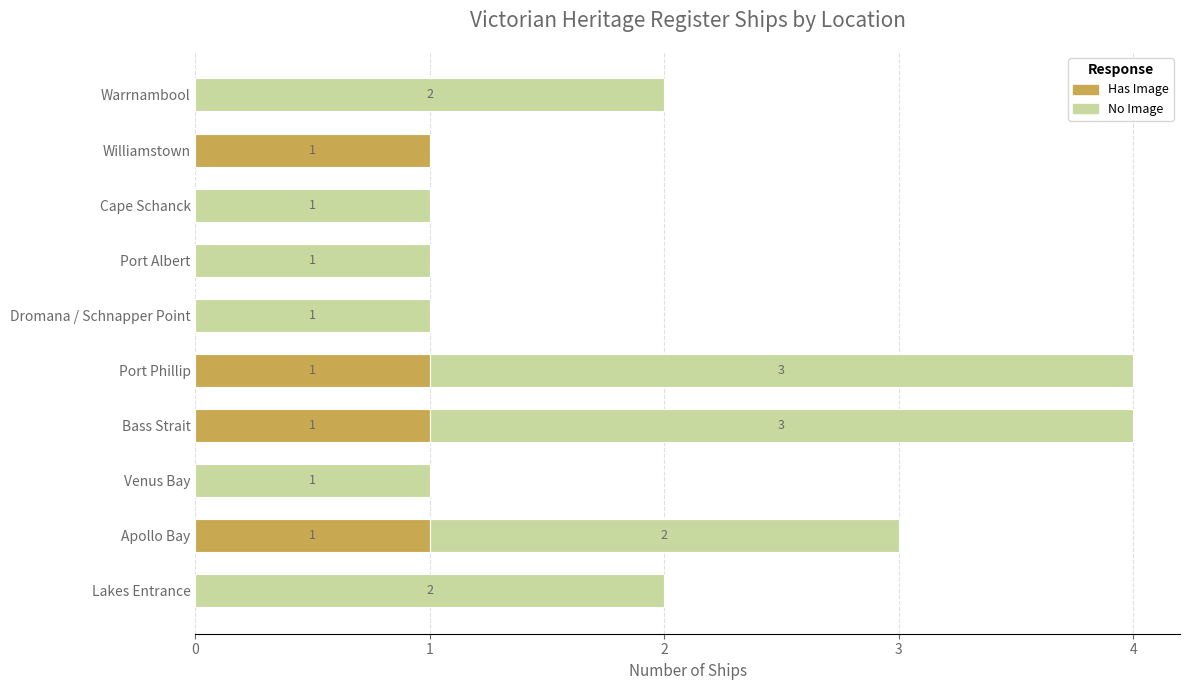

Count the number of data series in this chart.

2